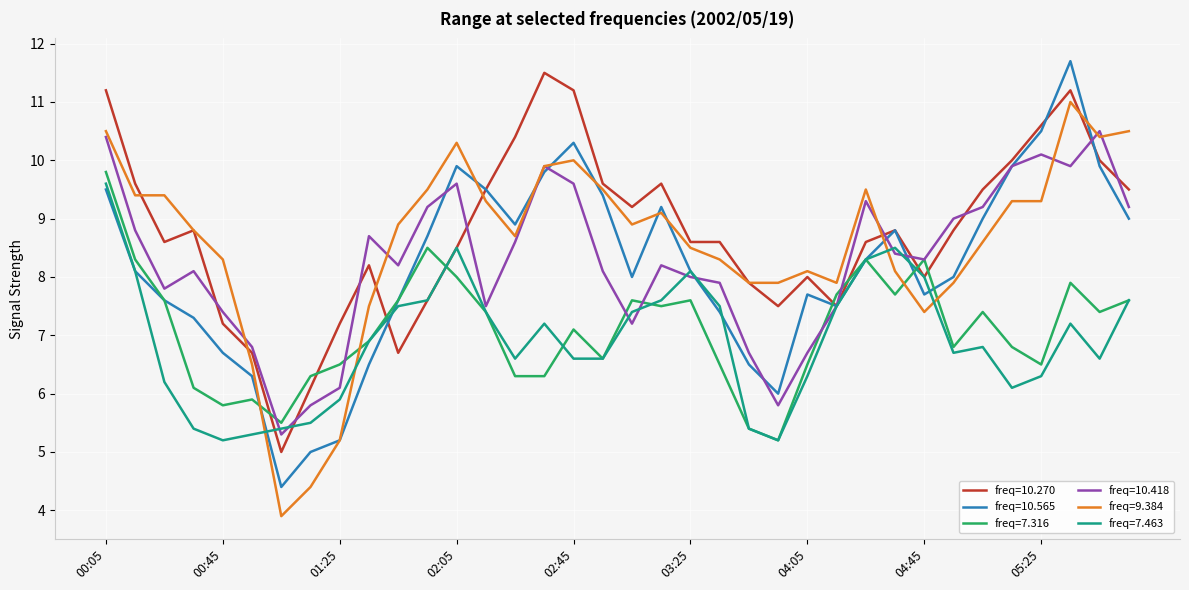

Which series has the widest spread of values?

freq=10.565